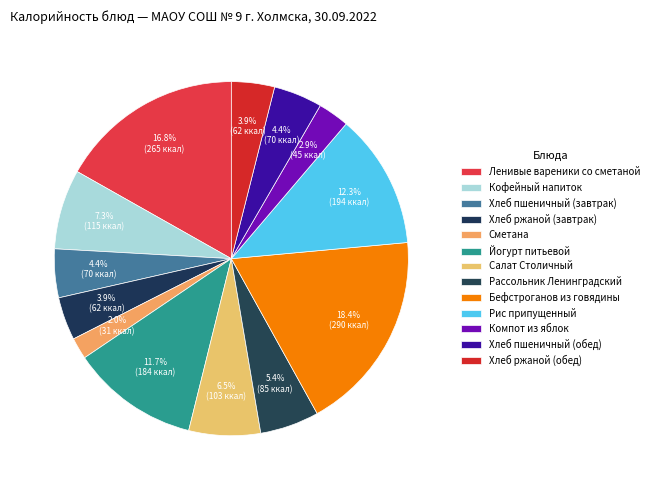

What is the smallest slice in the pie chart?

Сметана